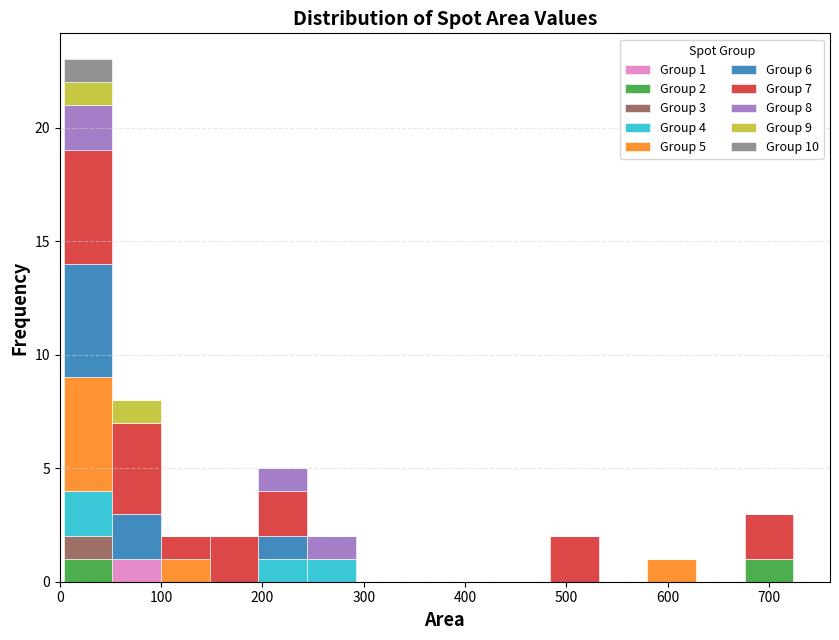

Which range on the x-axis has the tallest stacked bar (by total height)?

4 to 52